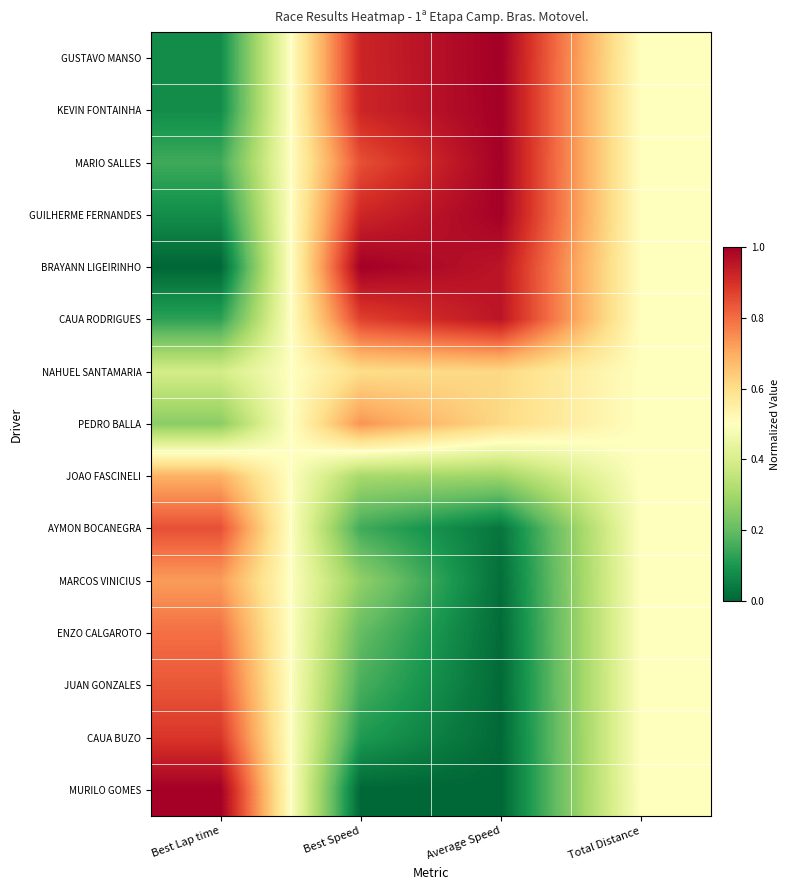

Which series has the largest range (max minus min)?

BRAYANN LIGEIRINHO